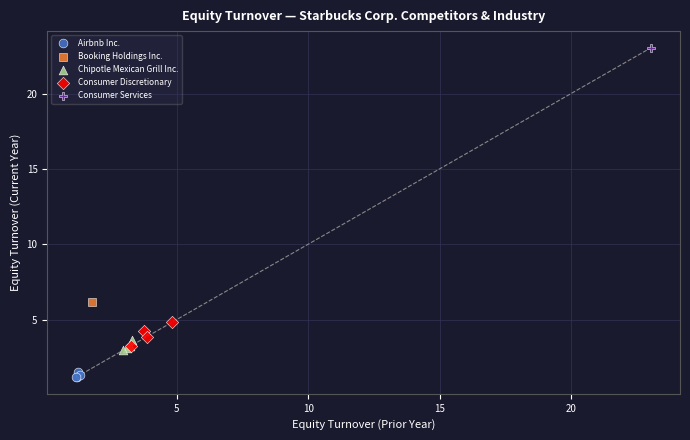

Which series contains the highest Y value?

Consumer Services